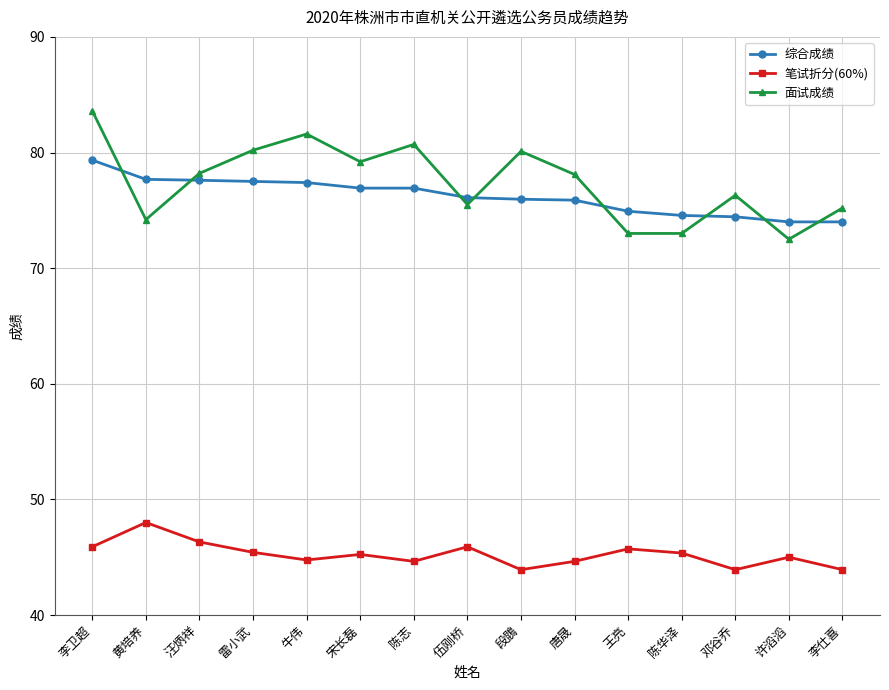

Rank the series at 李仕喜 from lowest to highest value.

笔试折分(60%), 综合成绩, 面试成绩